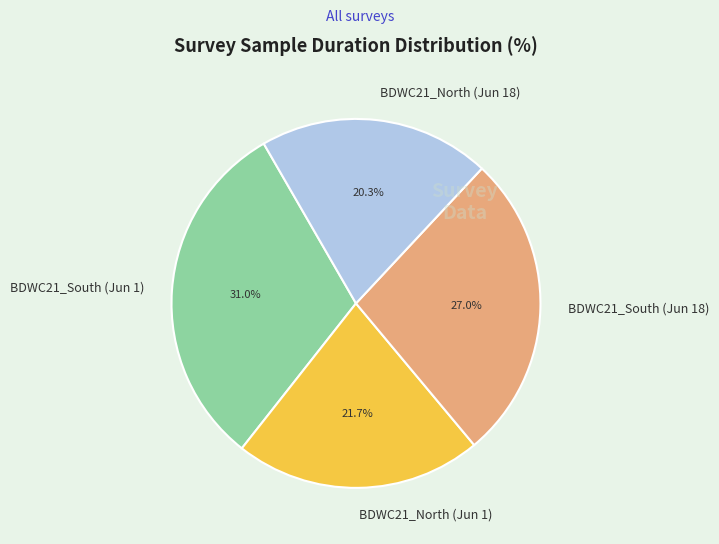

Is there a majority slice in this chart?

No